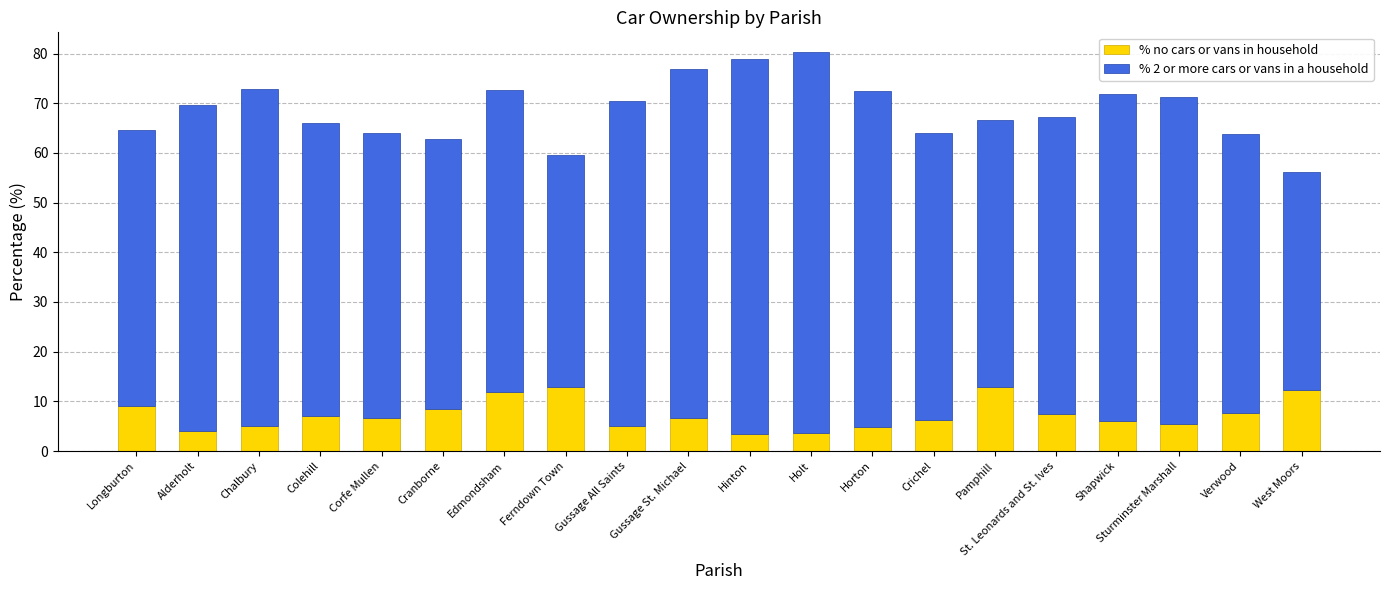

Is it true that % no cars or vans in household equals 10.2 at Verwood?

False